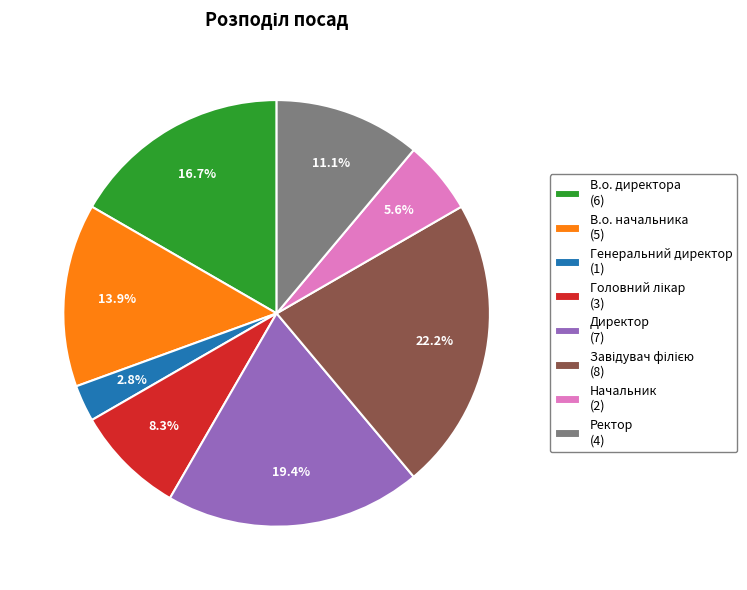

What portion of the pie excludes В.о. директора?

83.3%